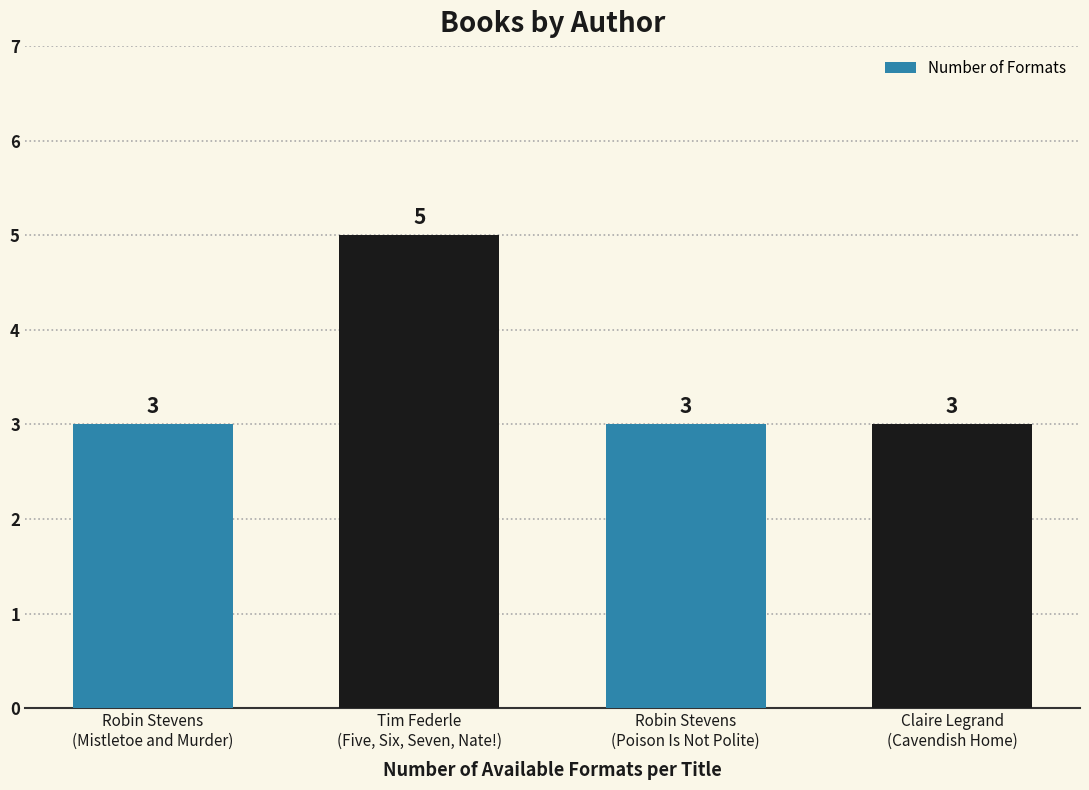

How many series are shown in this chart?

1